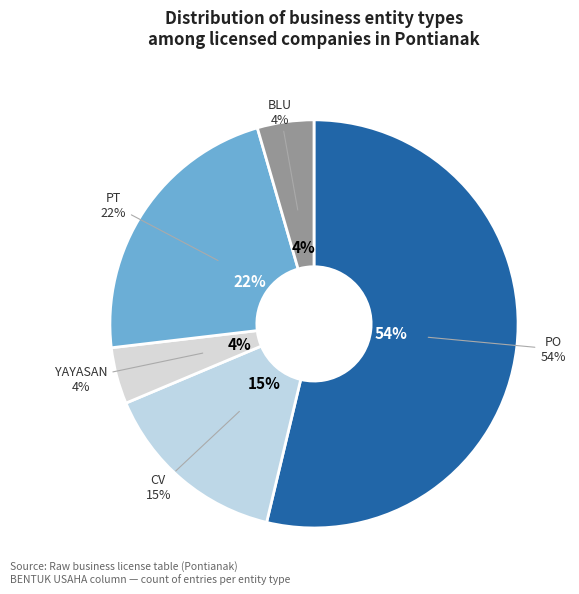

Rank the categories by value from highest to lowest.

PO, PT, CV, BLU, YAYASAN